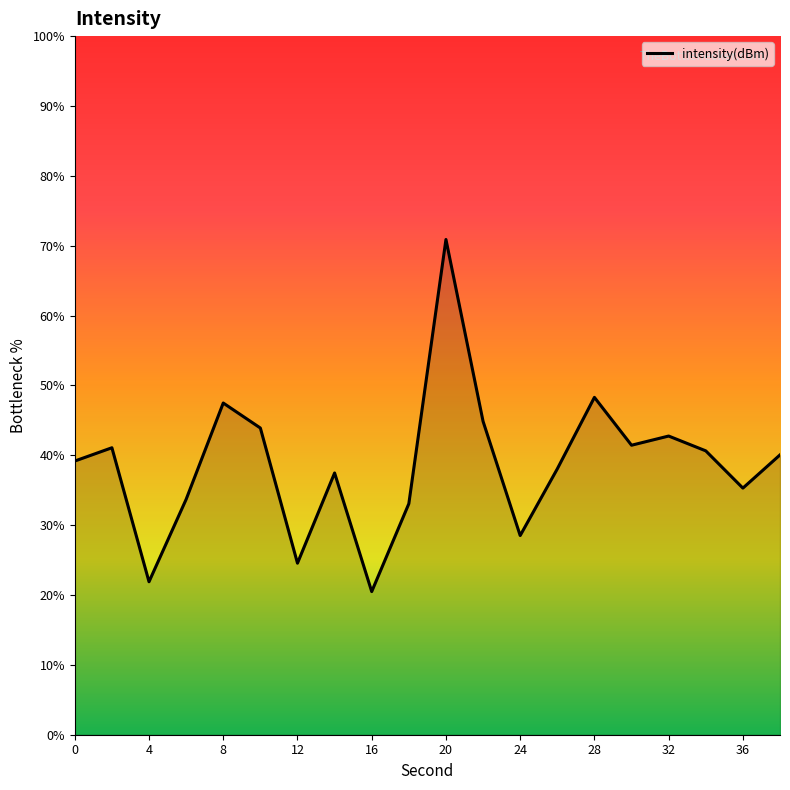

What is the minimum value shown in the chart?

20.5